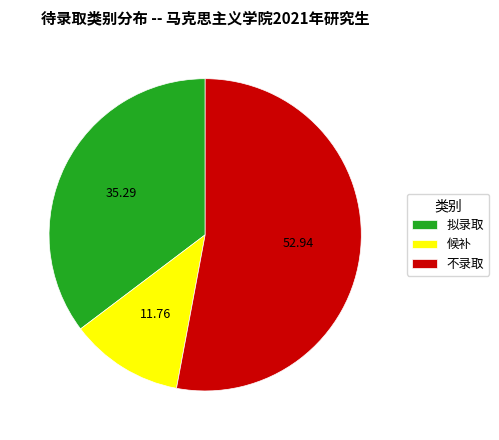

Which category has the biggest portion of the pie?

不录取